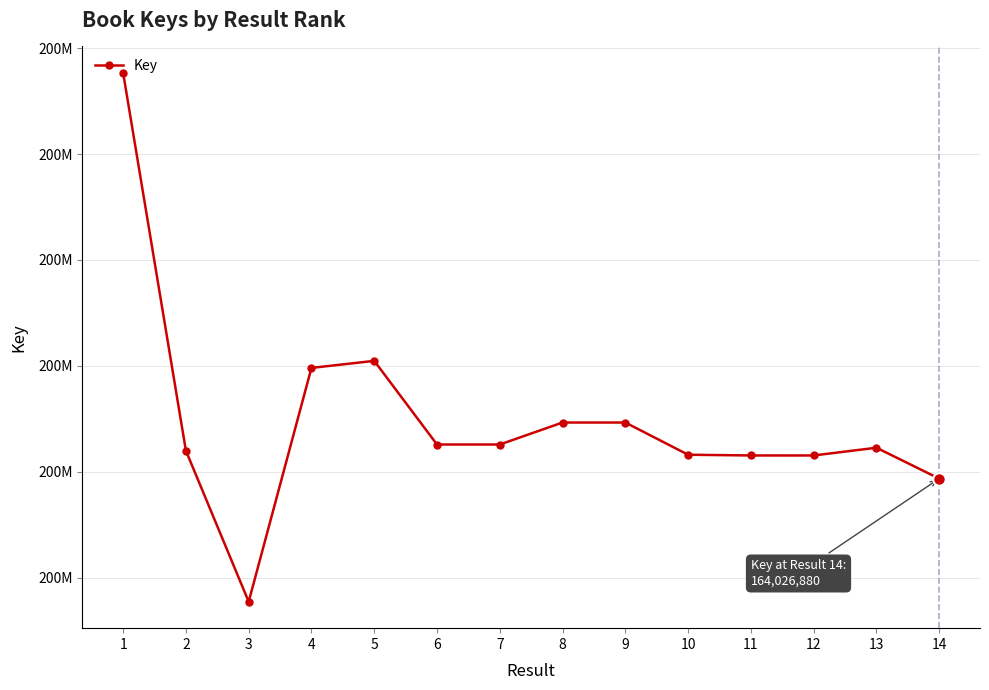

What is the sum of the values at 8 and 9?

343944817